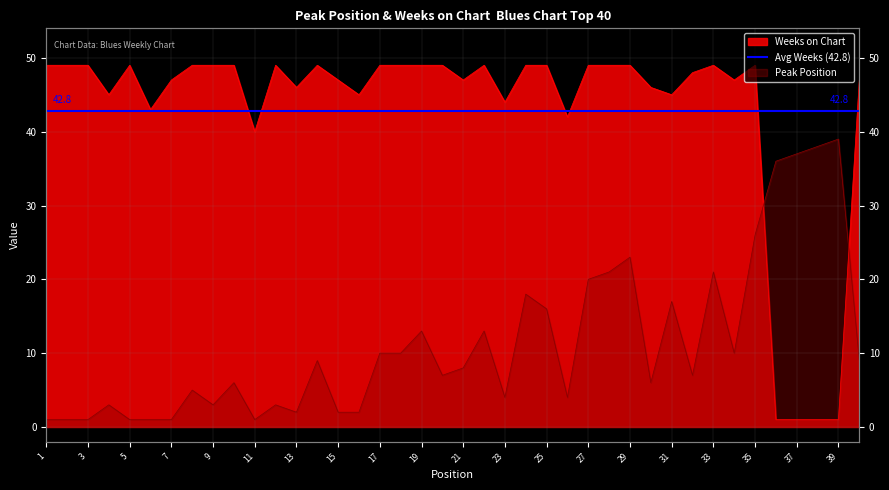

Between which two adjacent categories do Weeks on Chart and Peak Position first intersect?

35 and 36